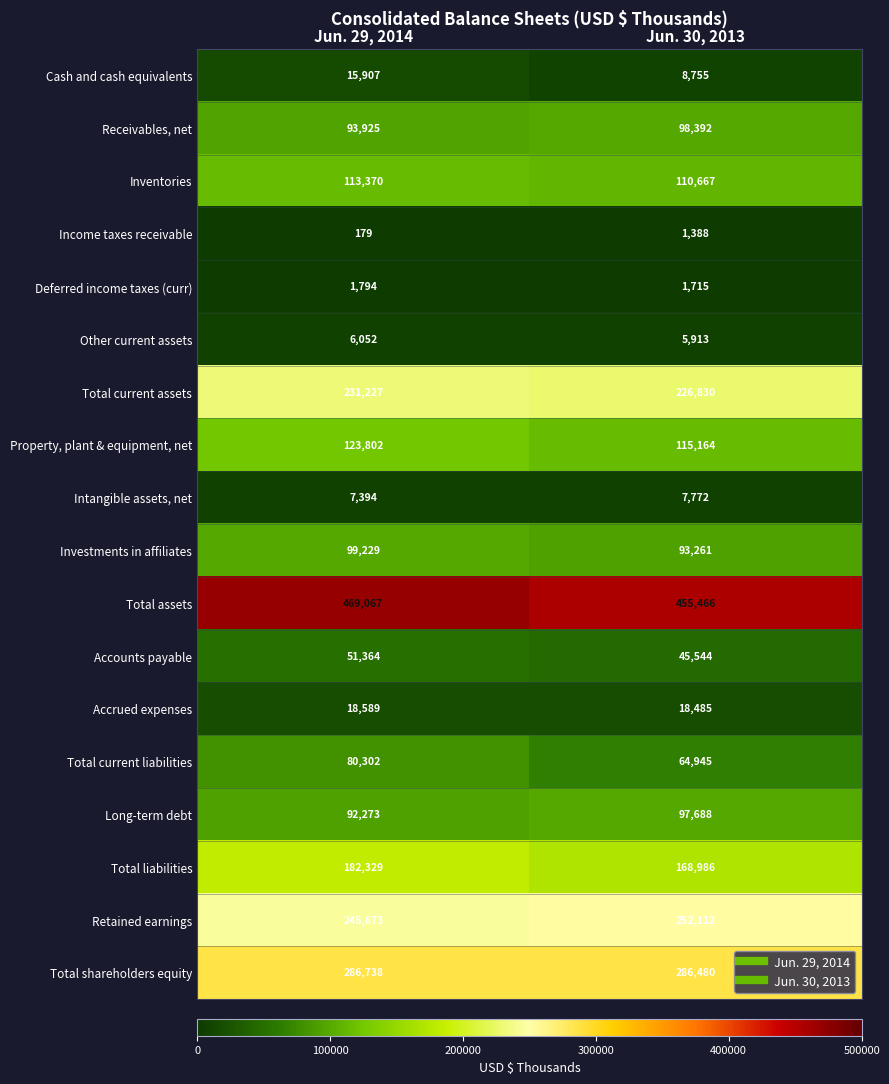

How many categories are shown in the chart?

2